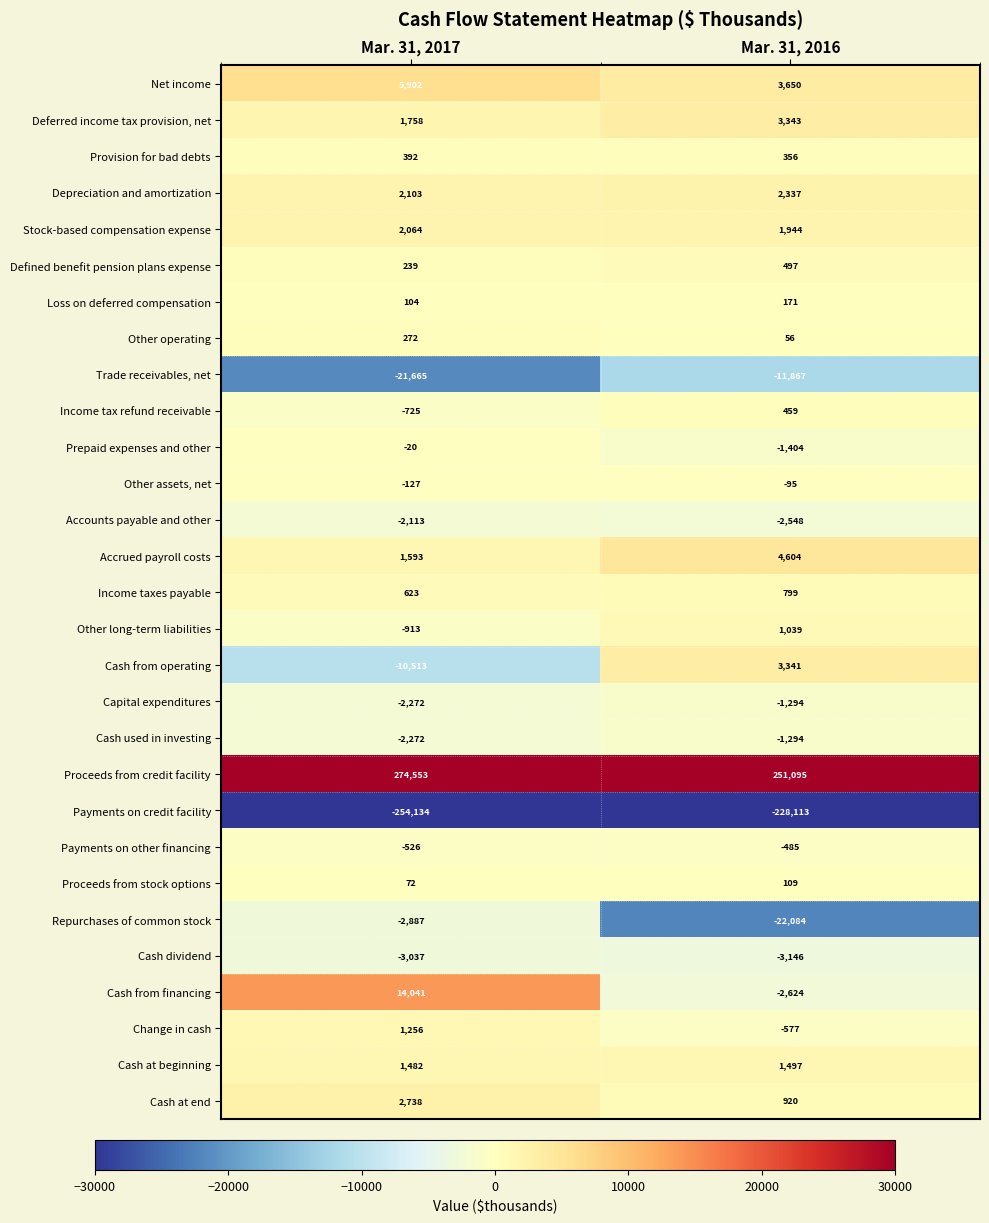

List the labels in order of Depreciation and amortization value, largest first.

Mar. 31, 2016, Mar. 31, 2017